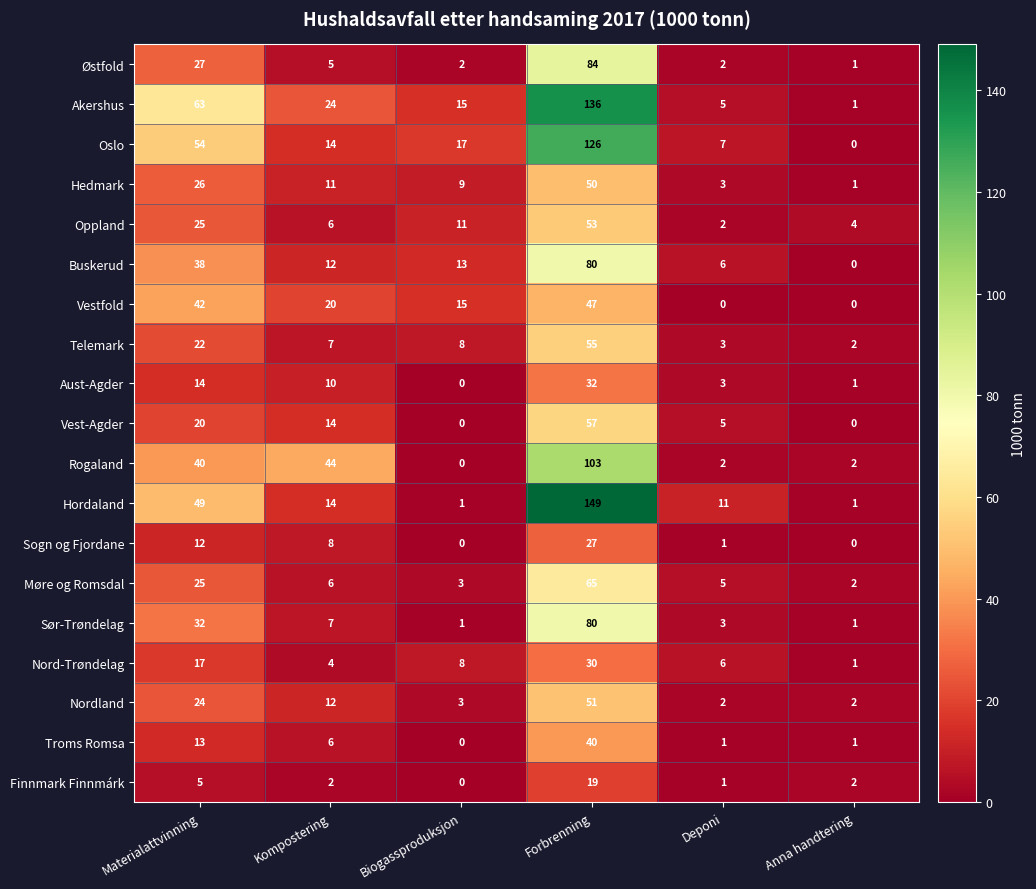

At which label is Telemark closest to 28?

Materialattvinning